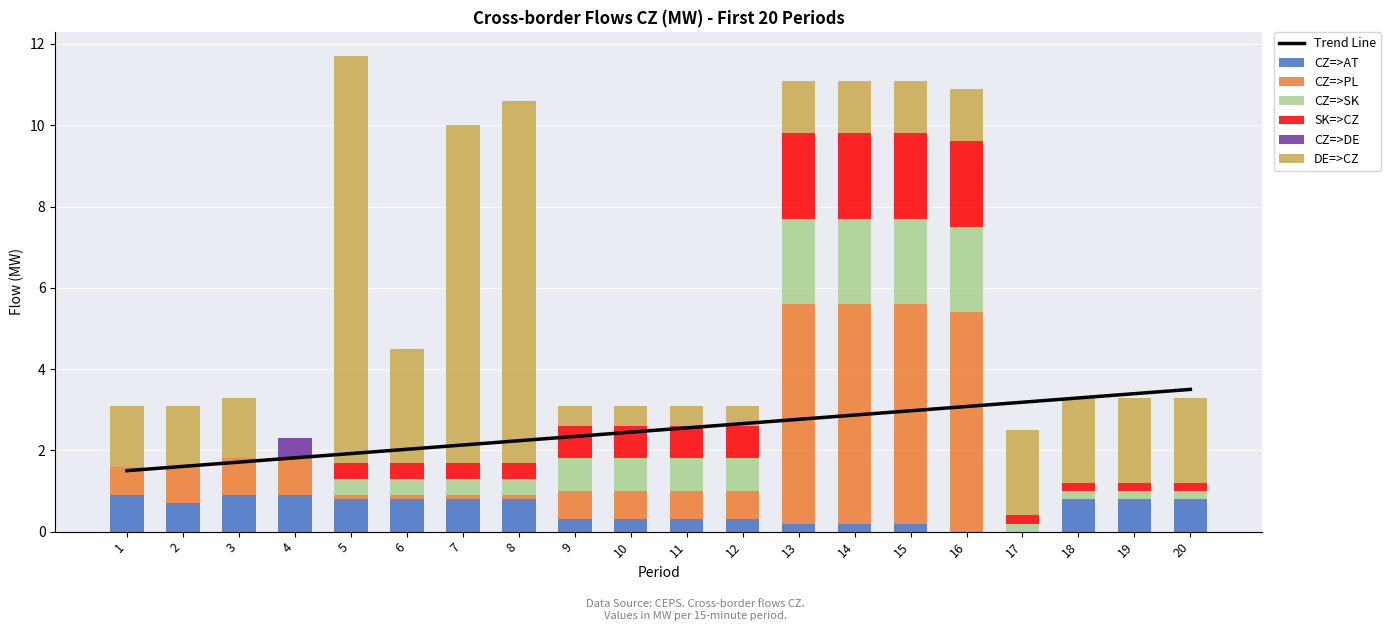

At how many categories does at least one series exceed 0?

20